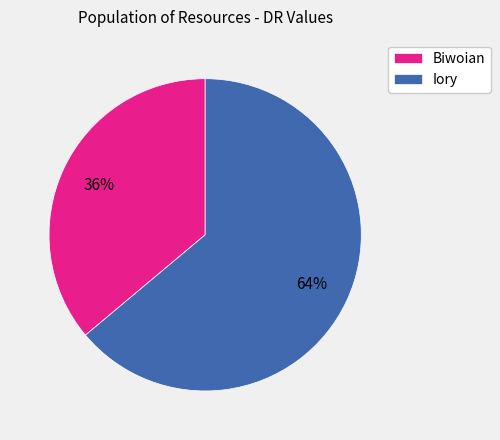

The Iory slice represents 78% of the pie. True or false?

False